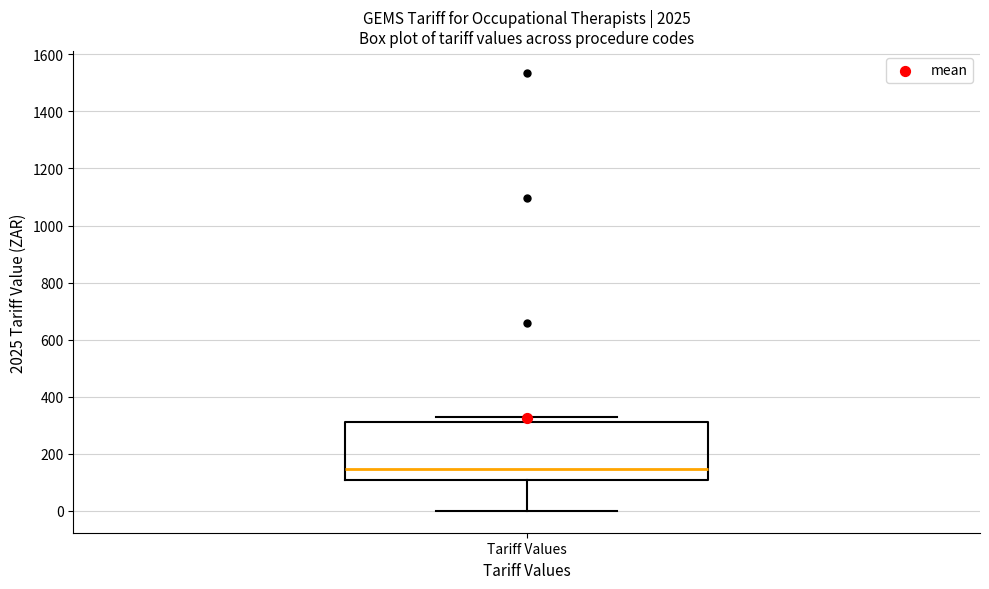

Read this box plot against the y-axis: the position of the median line, the range covered by the box, and the ends of both whiskers. The values are not printed on the chart, so give them approximately, as read against the axis.

median 140, box 100 to 320, whiskers 0 to 320 (just above the box's upper edge)